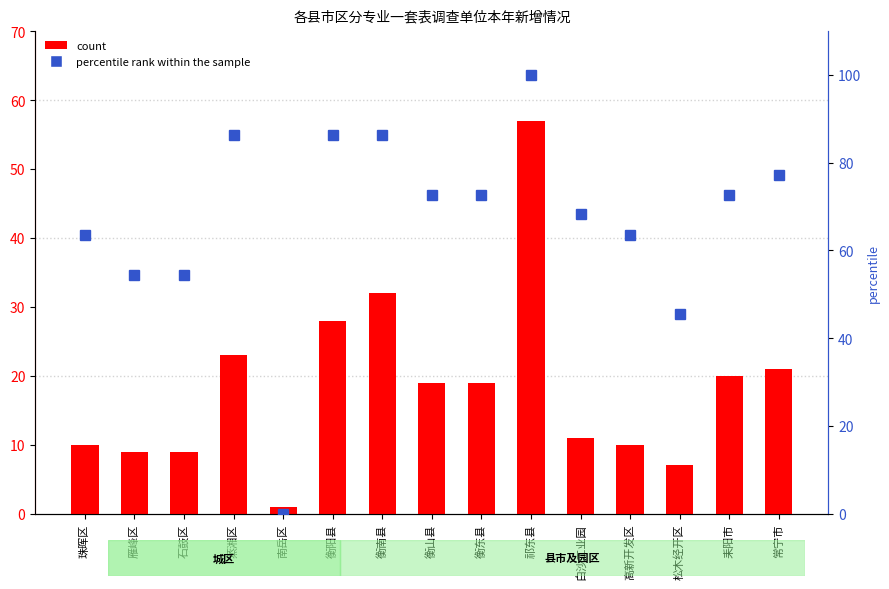

At how many categories does at least one series exceed 70?

8